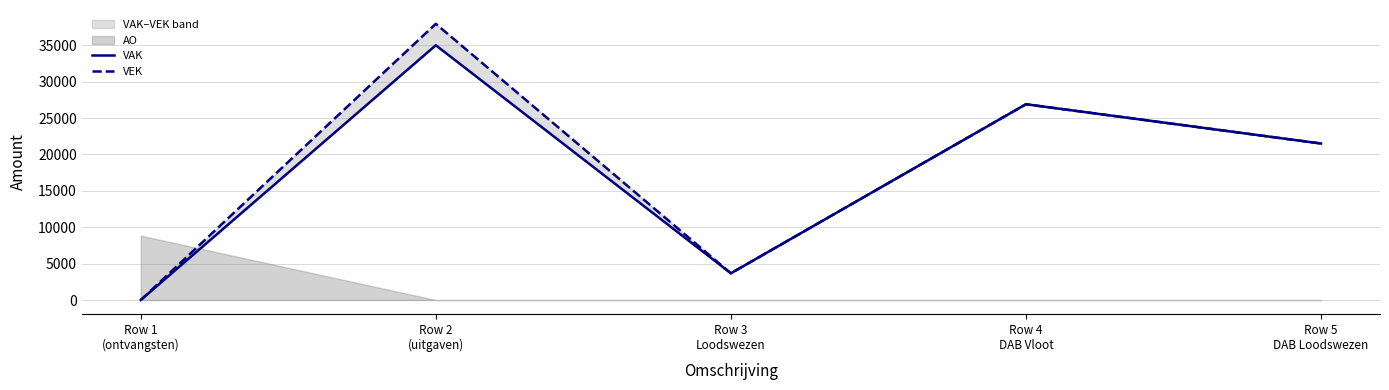

True or false: VEK has a value of 8262 at Row 5
DAB Loodswezen.

False